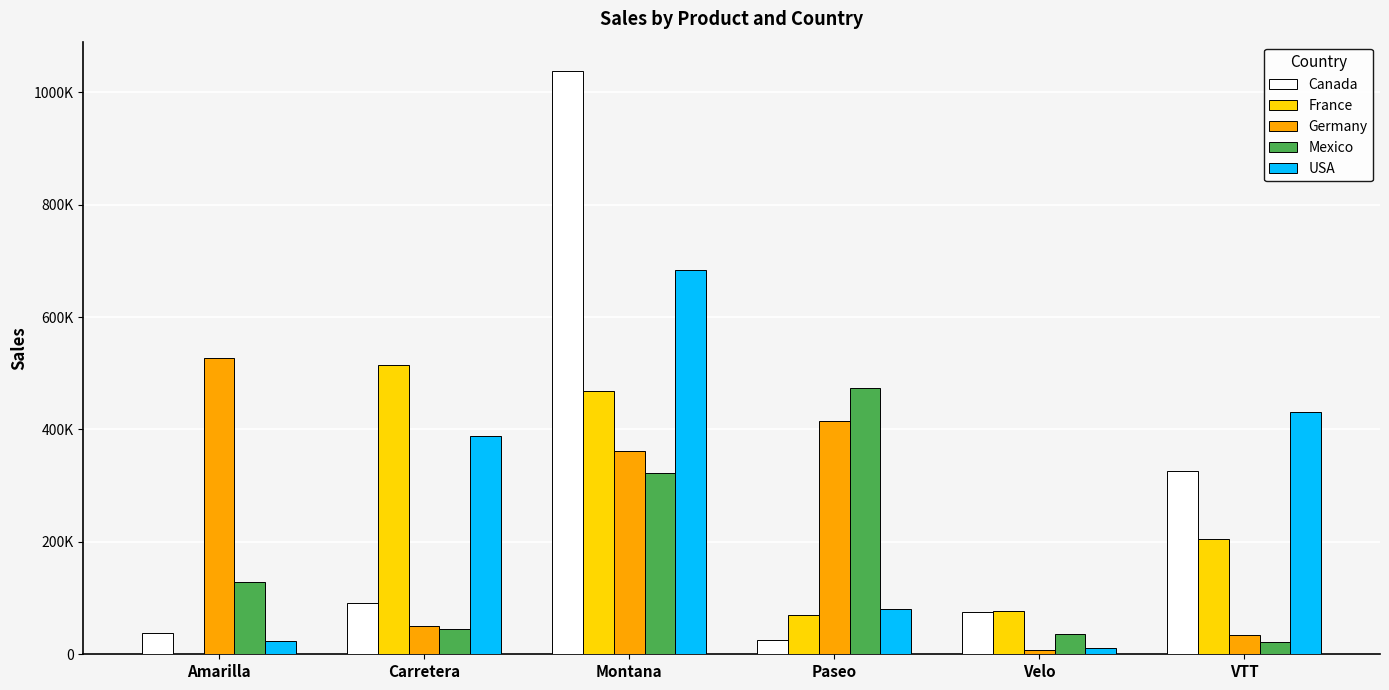

What are all the series names shown in the legend?

Canada, France, Germany, Mexico, USA